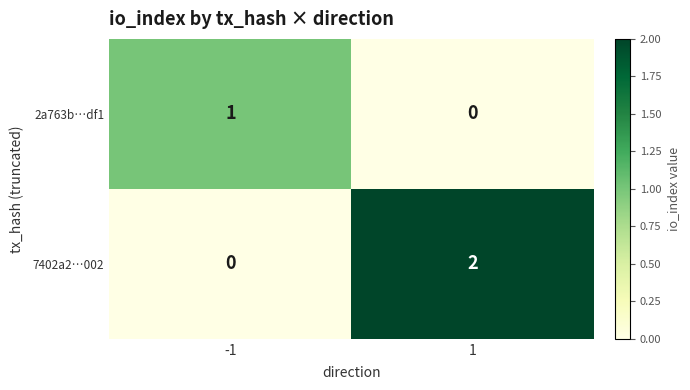

Reading right to left, what are all the values shown in this chart?

2a763b…df1: 1=0	-1=1
7402a2…002: 1=2	-1=0